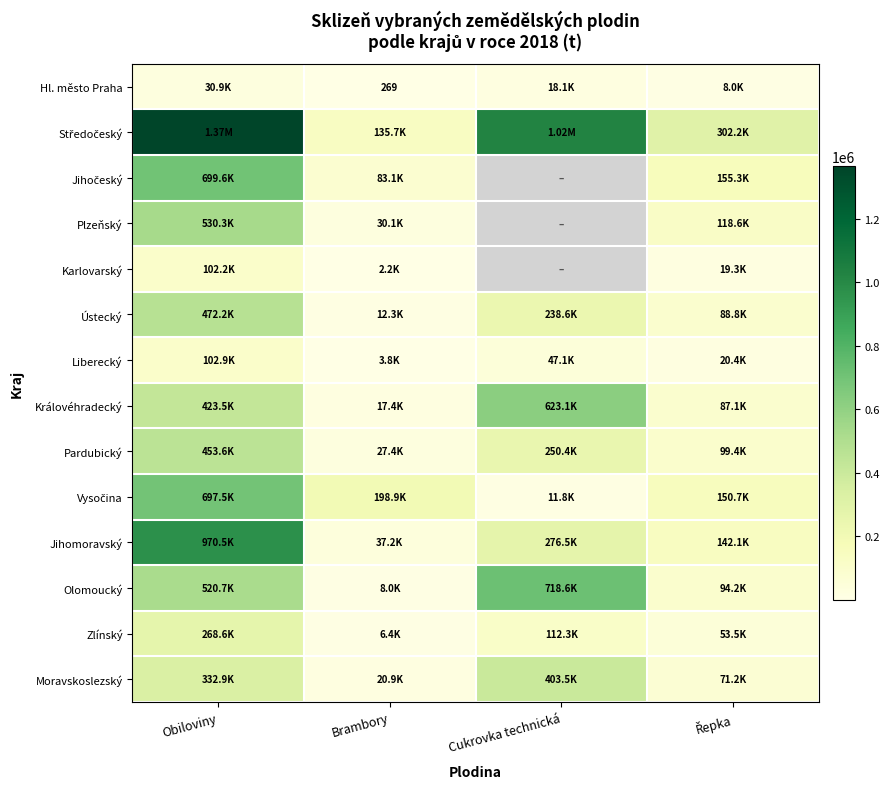

Where does the Ústecký series first go above 238613?

Obiloviny